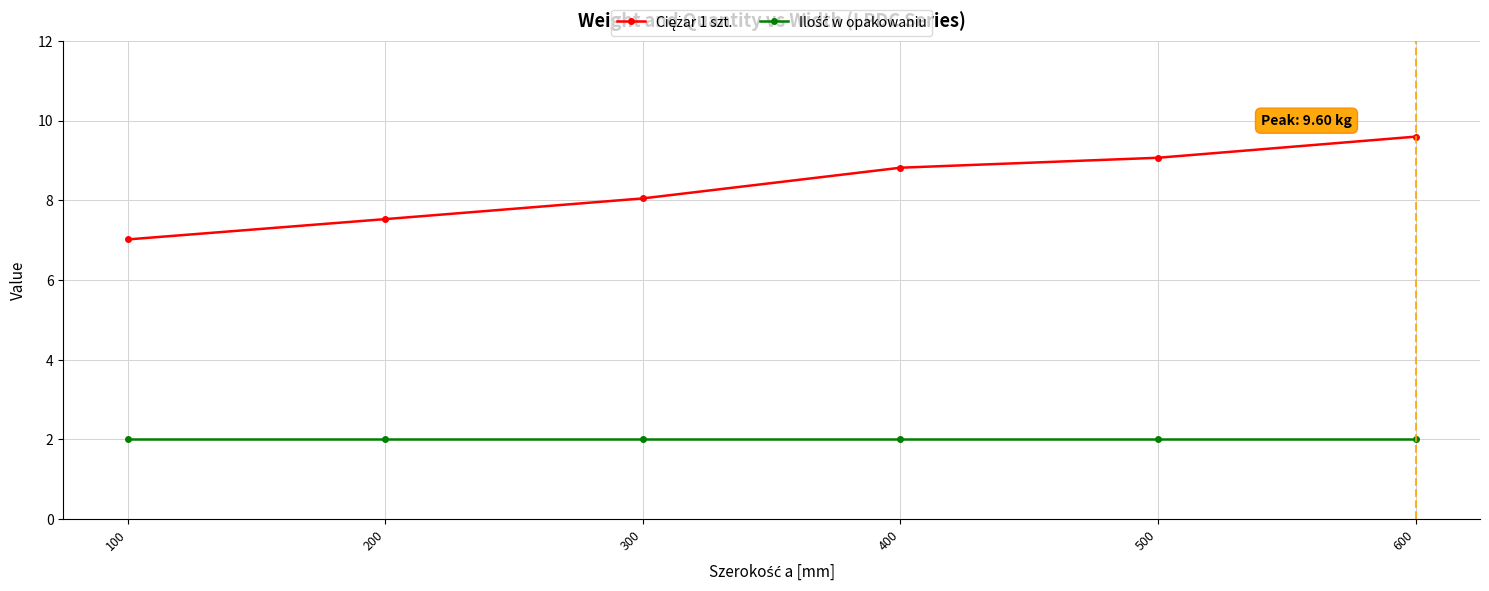

At how many categories does at least one series exceed 8?

4